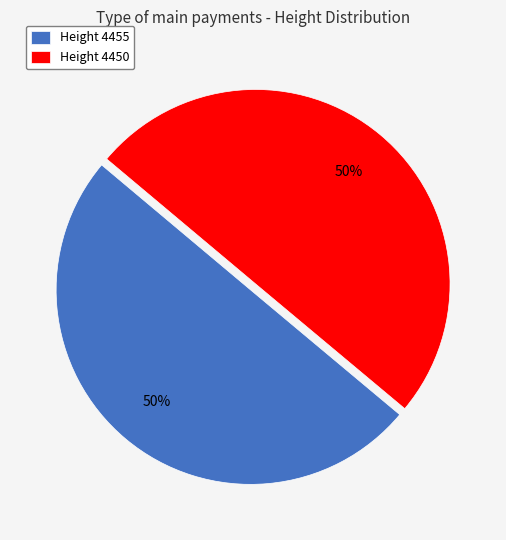

Approximately how many times larger is the value at Height 4455 compared to Height 4450?

1.0